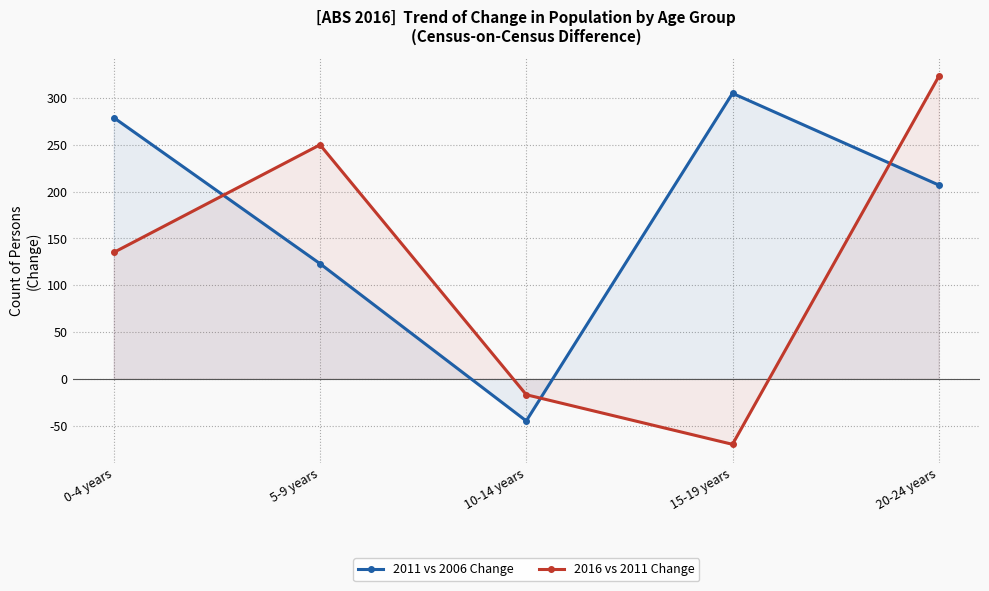

How many intersections are there between 2011 vs 2006 Change and 2016 vs 2011 Change?

3